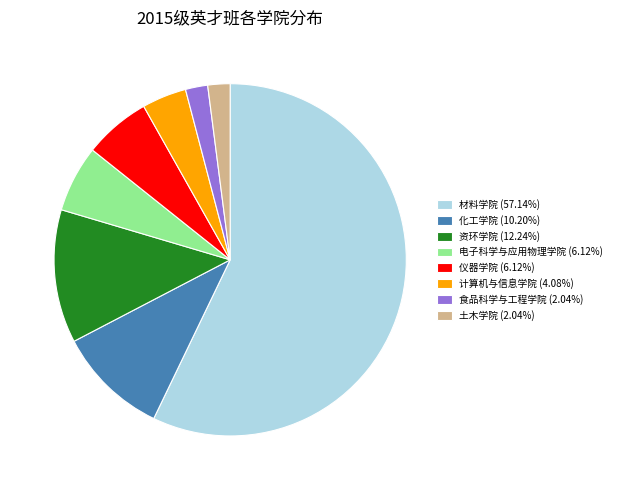

Approximately how many times larger is the value at 食品科学与工程学院 (2.04%) compared to 仪器学院 (6.12%)?

0.3